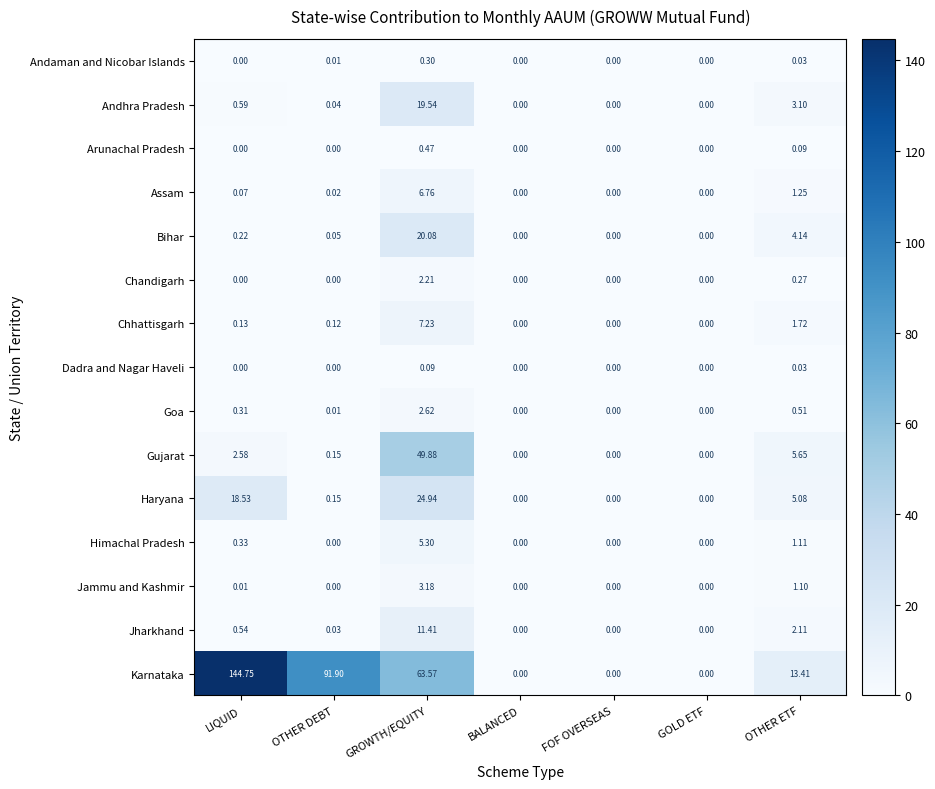

List the series in order of their peak value, highest first.

Karnataka, Gujarat, Haryana, Bihar, Andhra Pradesh, Jharkhand, Chhattisgarh, Assam, Himachal Pradesh, Jammu and Kashmir, Goa, Chandigarh, Arunachal Pradesh, Andaman and Nicobar Islands, Dadra and Nagar Haveli